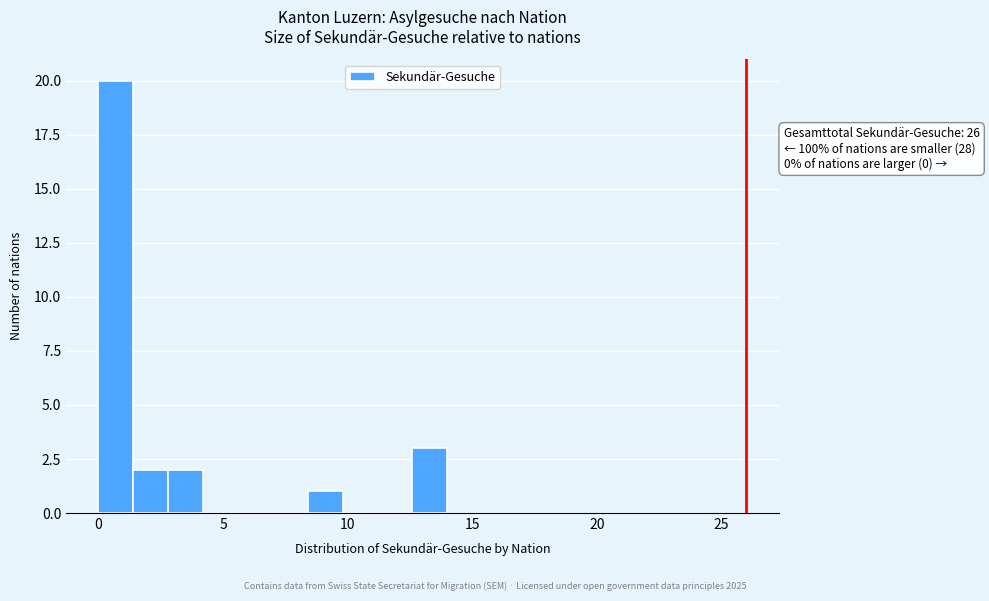

Around what value on the x-axis is the tallest bar? Give the approximate position of its centre, as read against the axis.

0.5